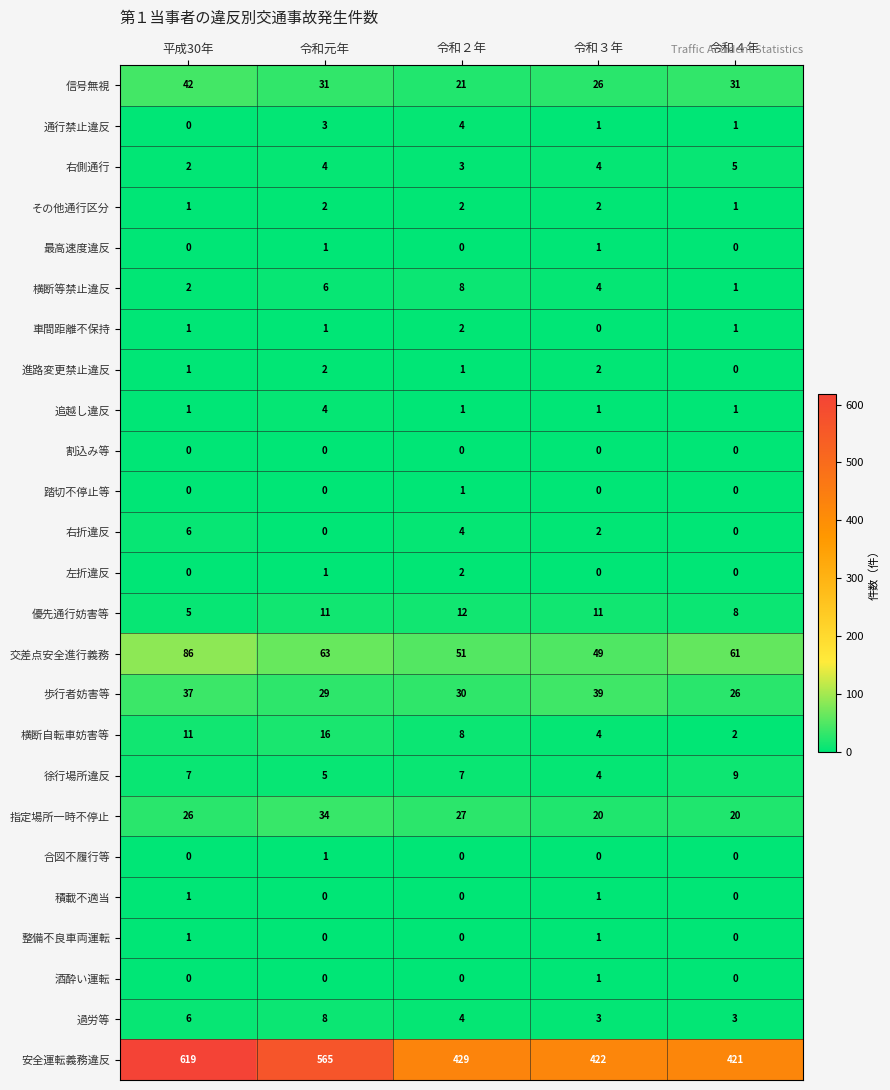

At which category does the chart reach its peak across all series?

平成30年